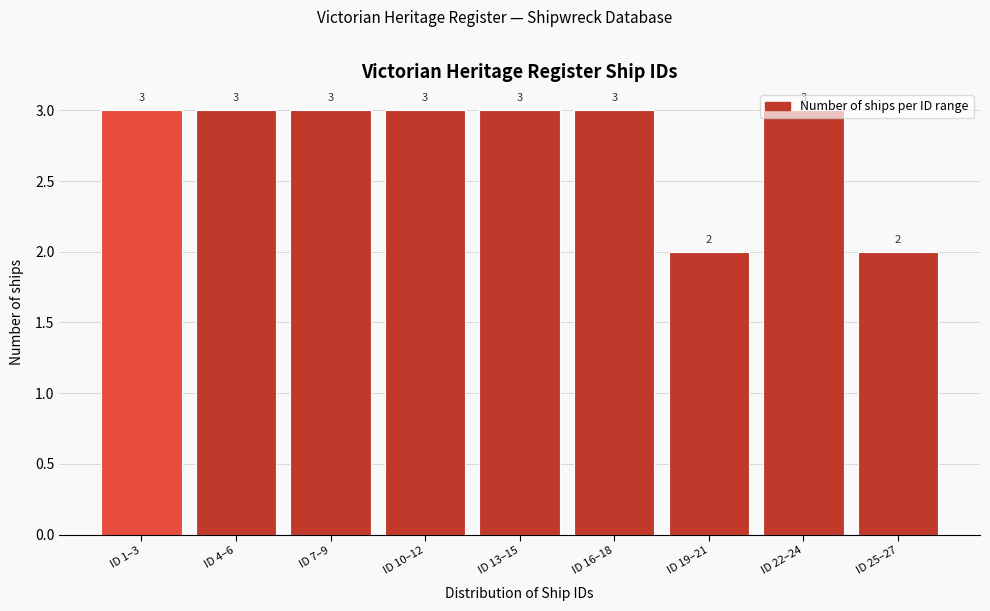

What position from the right is ID 1–3?

9